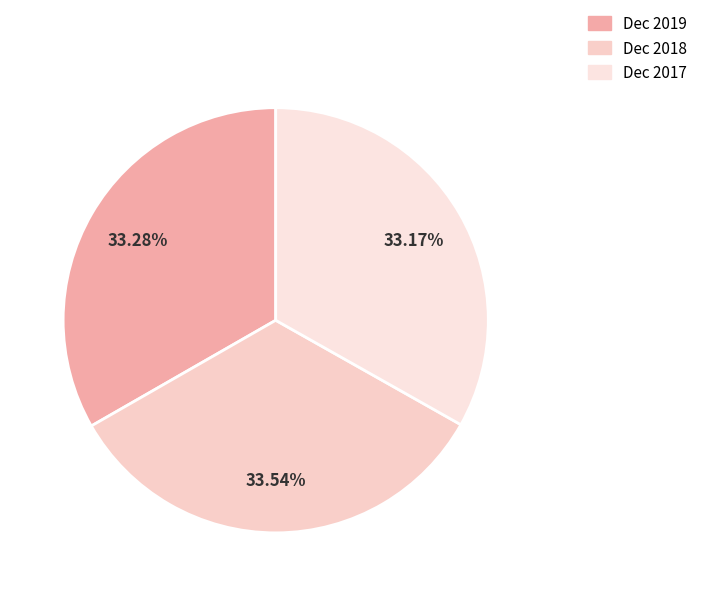

How many segments does this pie chart have?

3